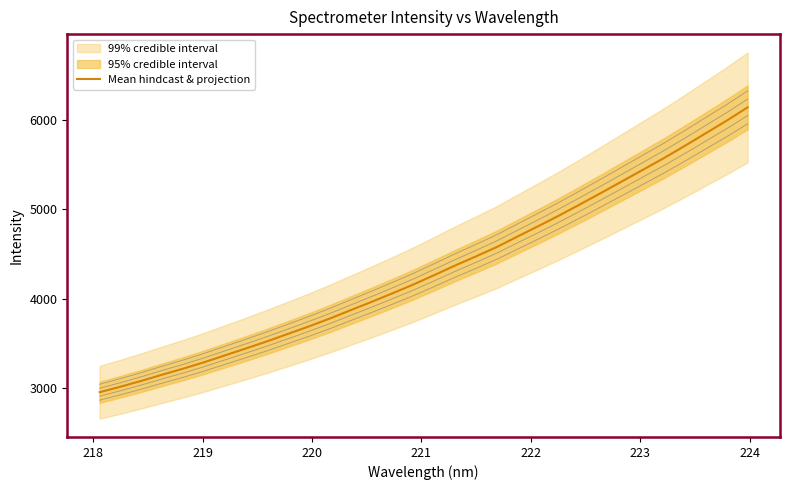

What is the lowest value of the Mean hindcast & projection series?

2954.8